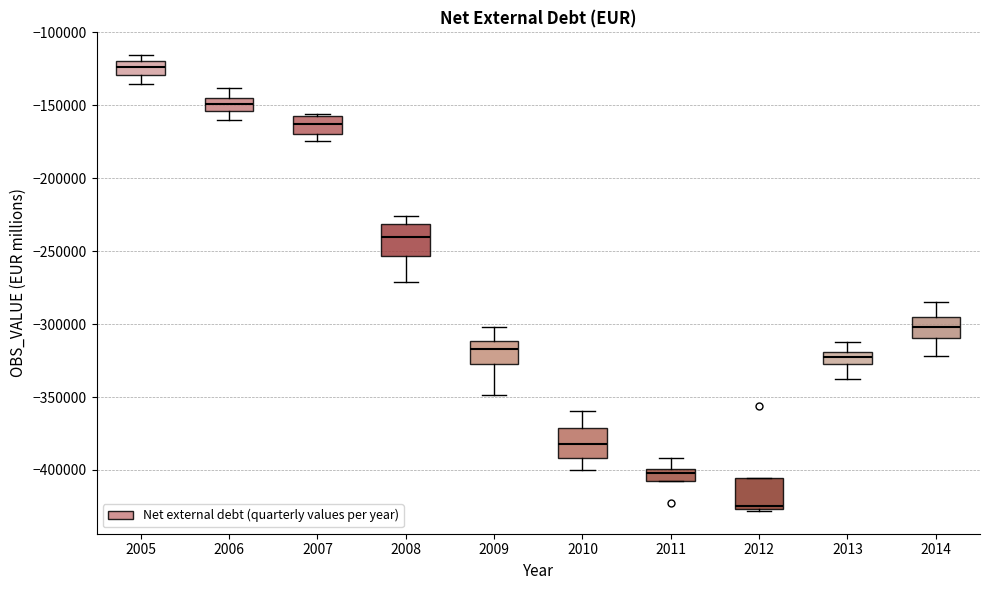

Reading left to right, read every box against the y-axis: the position of its median line, the range the box covers, and the ends of its whiskers. The values are not printed on the chart, so give them approximately, as read against the axis.

2005: median -125000, box -130000 to -120000, whiskers -135000 to -115000
2006: median -150000, box -155000 to -145000, whiskers -160000 to -140000
2007: median -165000, box -170000 to -155000, whiskers -175000 to -155000
2008: median -240000, box -255000 to -230000, whiskers -270000 to -225000
2009: median -315000, box -325000 to -310000, whiskers -350000 to -300000
2010: median -380000, box -390000 to -370000, whiskers -400000 to -360000
2011: median -400000 (just below the box's upper edge), box -405000 to -400000, whiskers -405000 to -390000
2012: median -425000 (just above the box's lower edge), box -425000 to -405000, whiskers -430000 to -405000
2013: median -320000 (inside the box), box -325000 to -320000, whiskers -340000 to -315000
2014: median -300000, box -310000 to -295000, whiskers -320000 to -285000